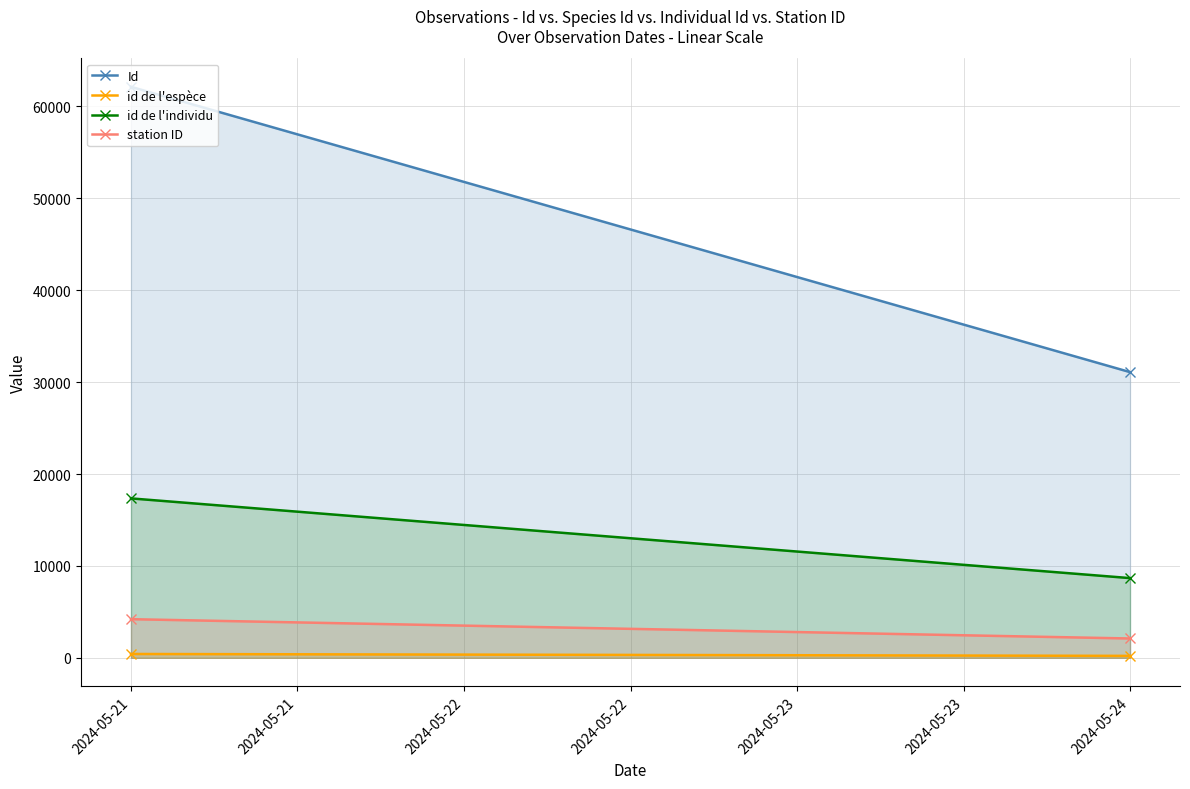

Is the value of station ID at 2024-05-24 greater than the value of id de l'espèce at 2024-05-21?

Yes